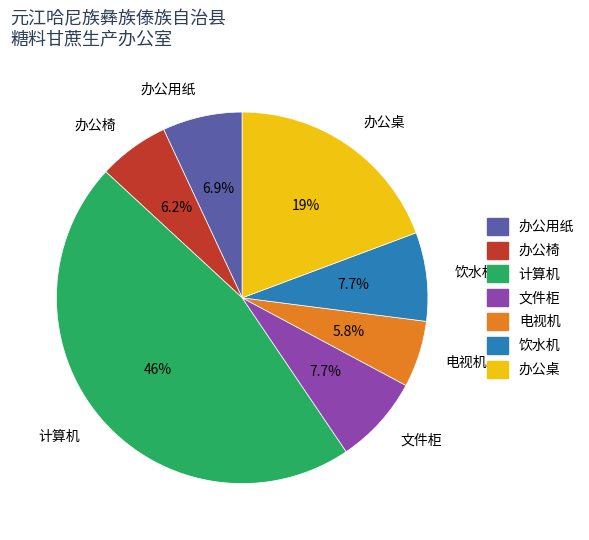

Count the number of slices in the pie.

7